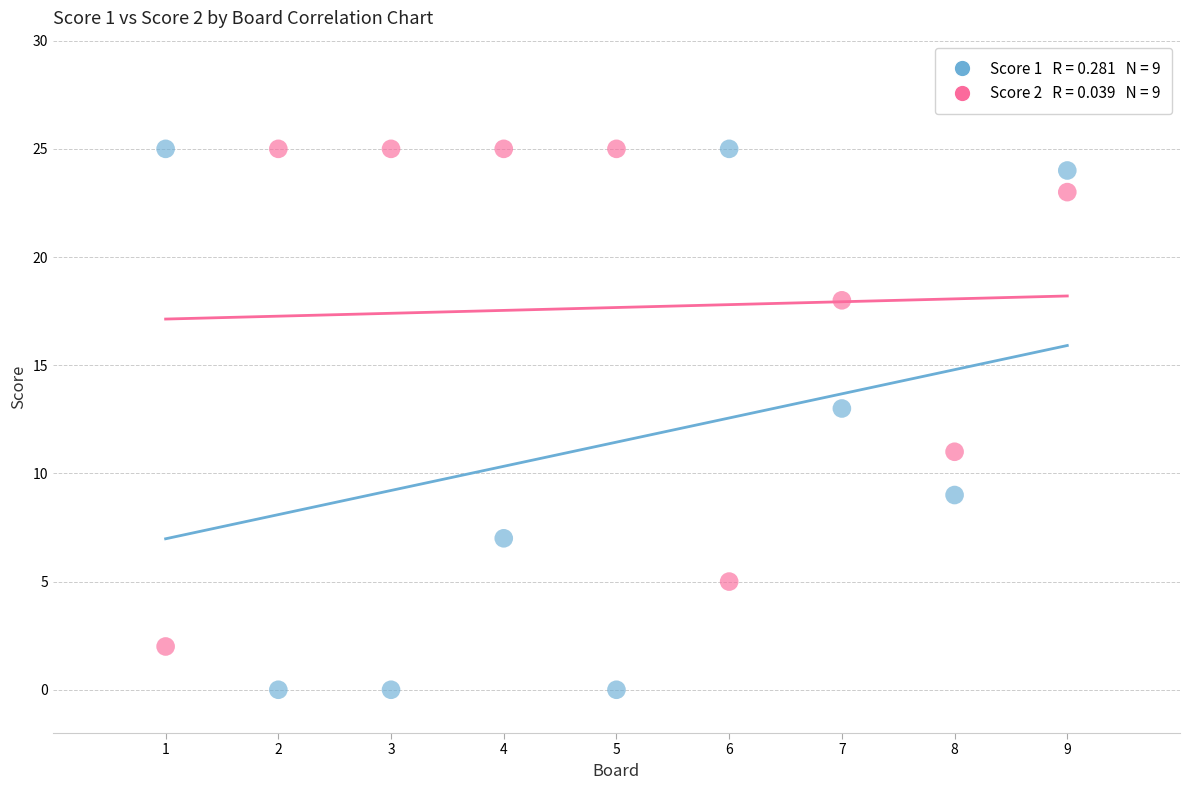

Across all data points, what is the range of X values (max minus min)?

8